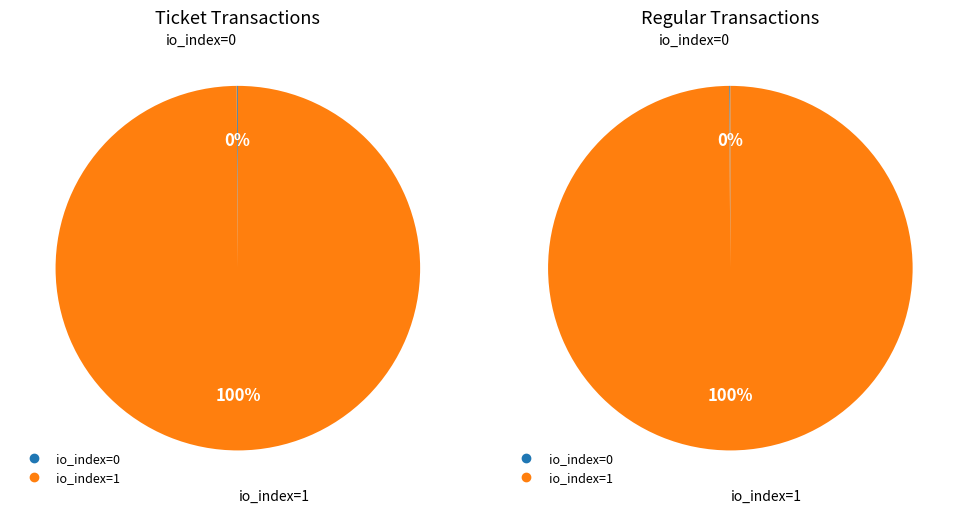

Combined, do 0 and 1 account for over 50%?

Yes